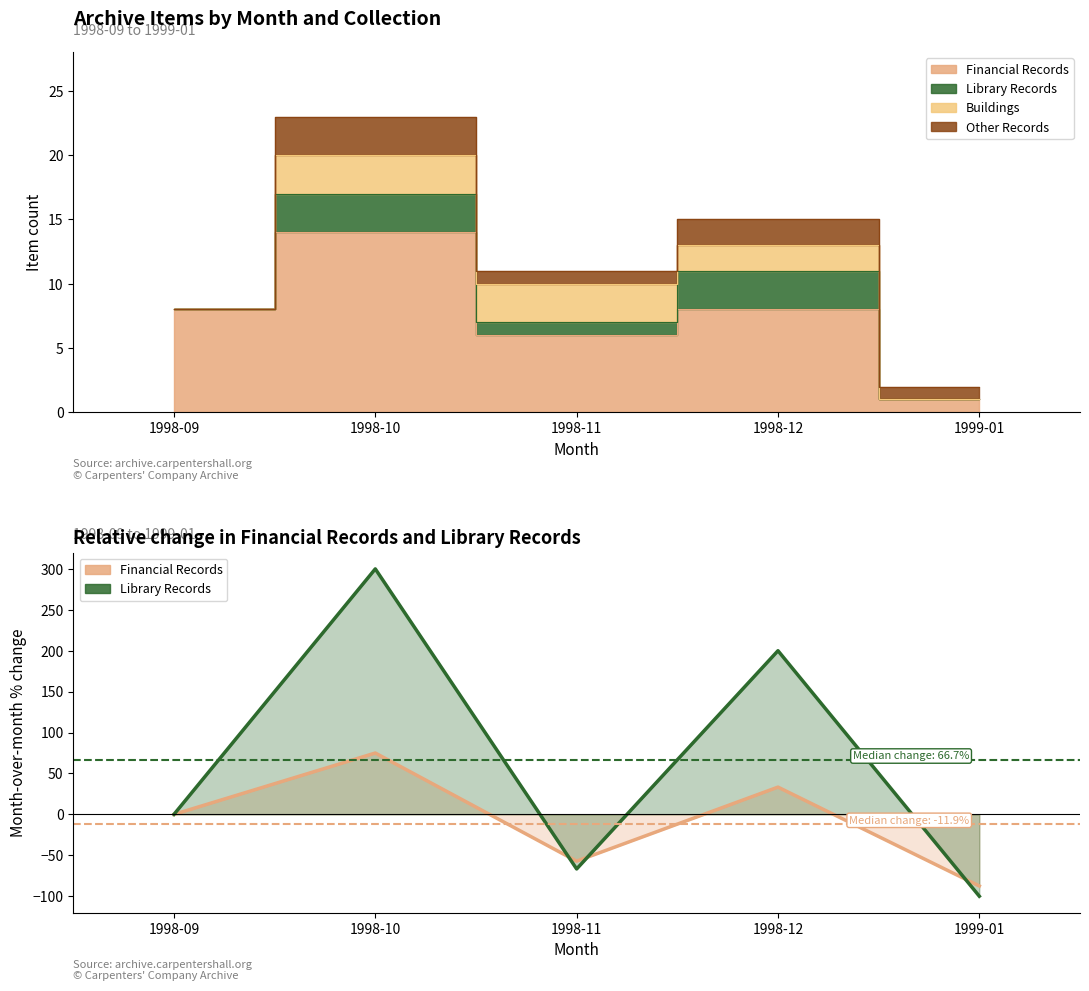

List the series in order of their overall mean, highest first.

Library Records (line), Financial Records (line)